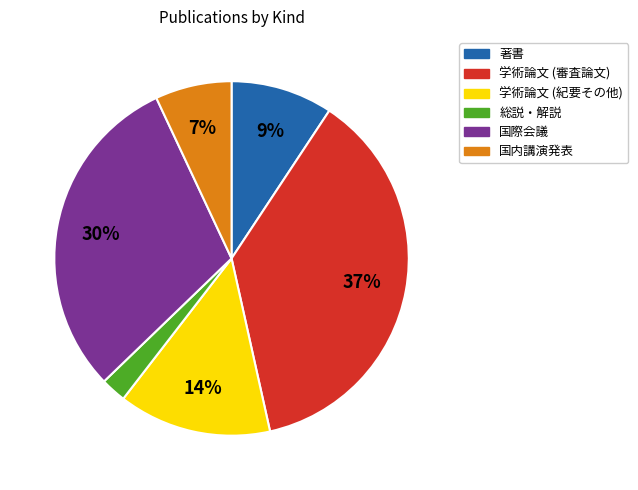

Count the number of slices in the pie.

6